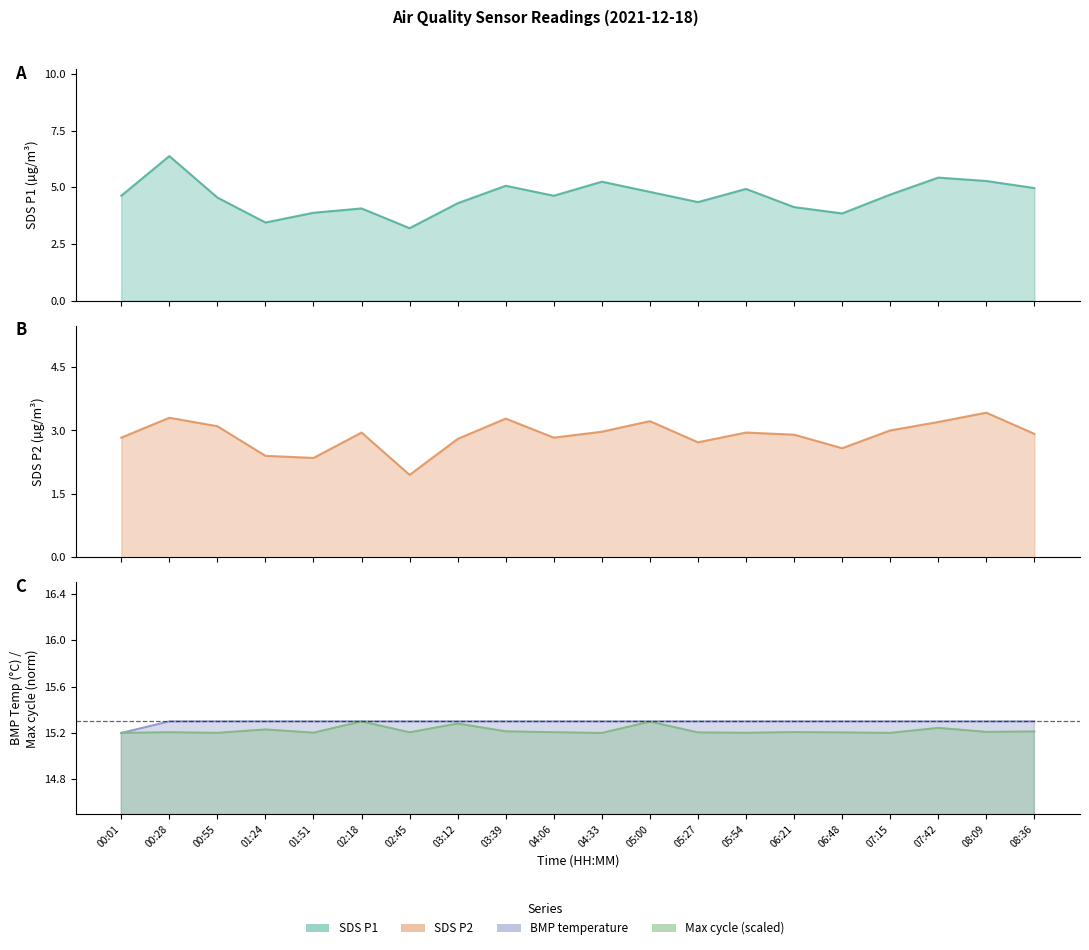

What is the difference between the maximum and minimum values in the BMP temperature series?

0.1